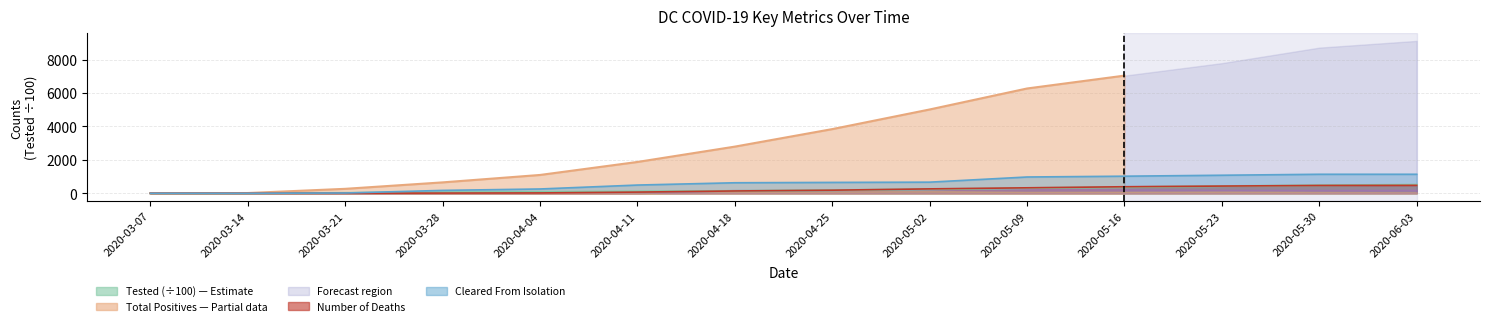

Where does the Number of Deaths series first go above 184?

2020-04-25